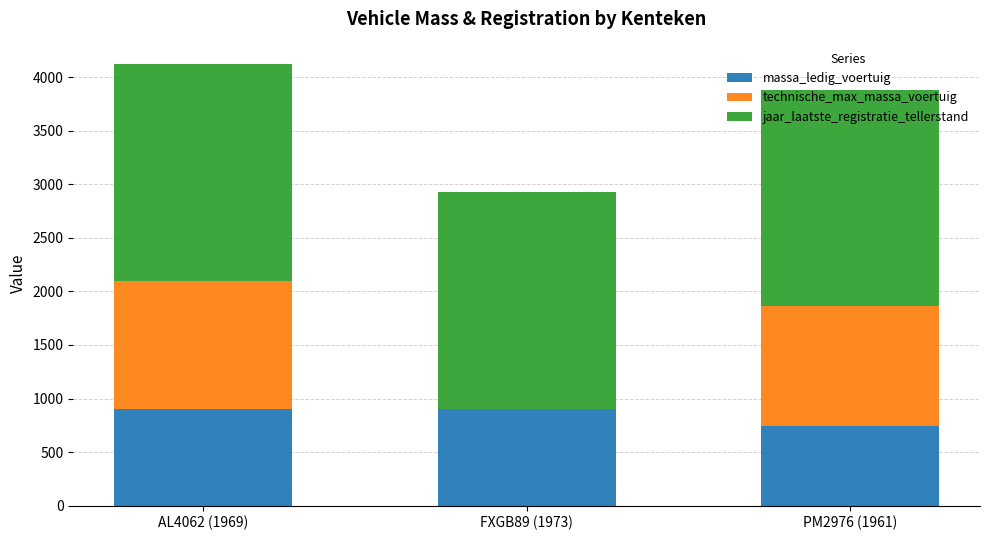

Are the bars grouped side by side (vs. stacked)?

No